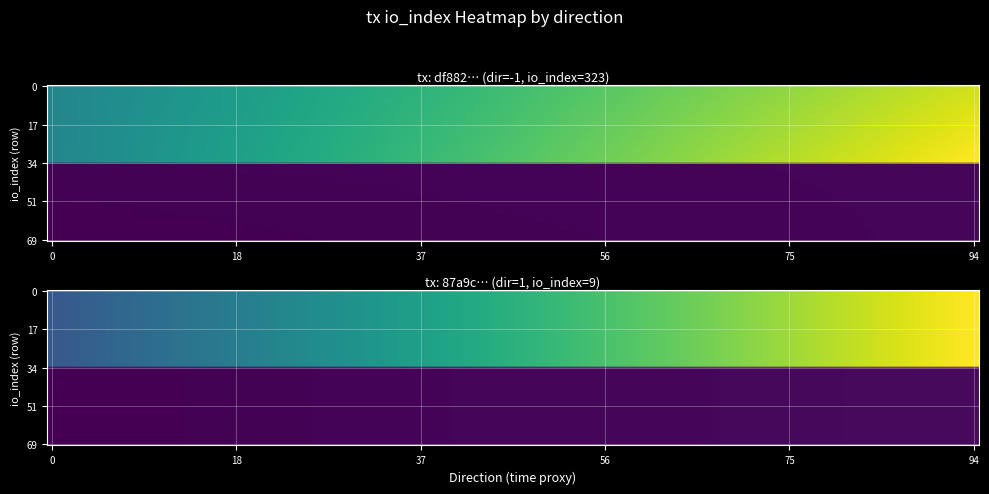

Which series has the largest total across all categories?

df882a612abb3520d98a4deb464c75b6626da9d…